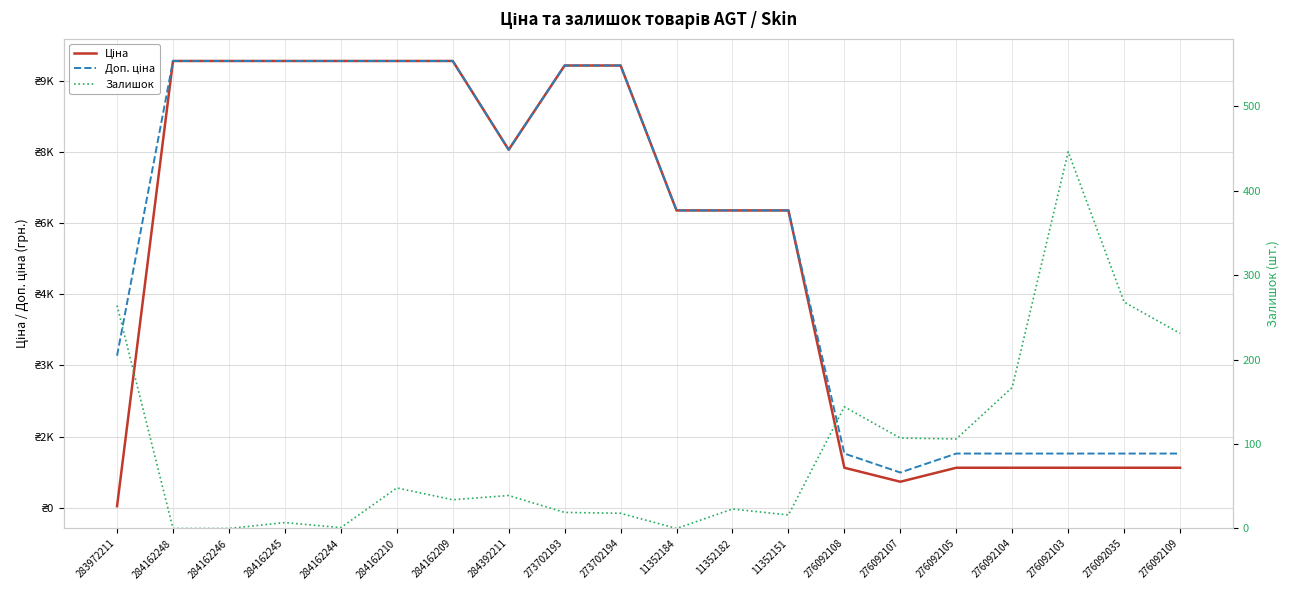

True or false: Залишок has more than 1 points higher than both neighbors.

True